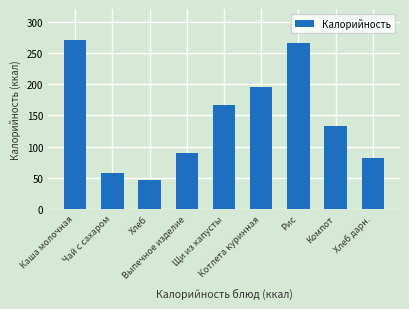

What is the difference between the values at Рис and Каша молочная?

6